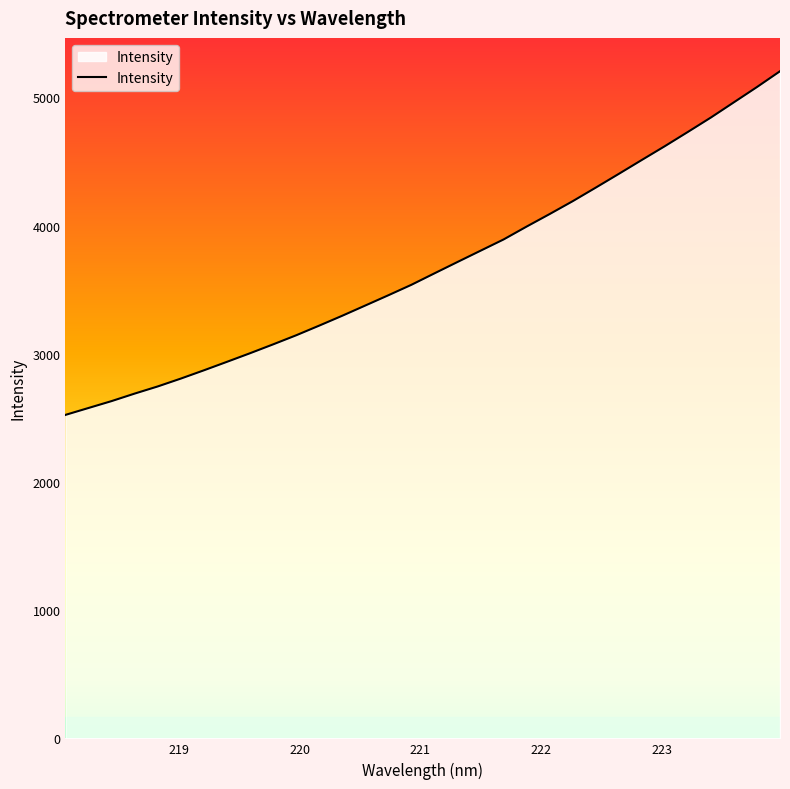

What is the maximum value shown in the chart?

5203.5